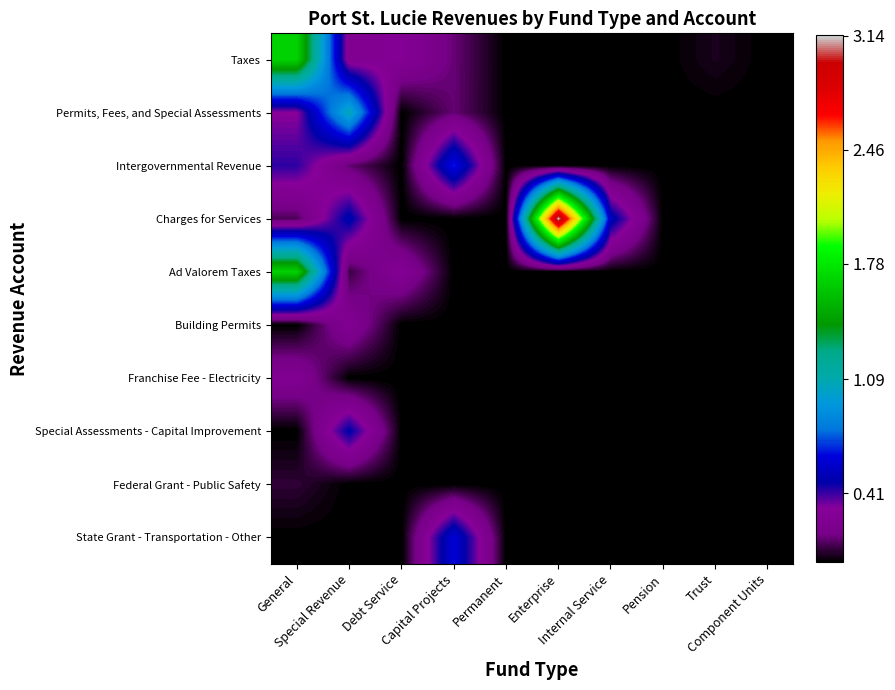

Reading left to right, what are all the values shown in this chart?

Taxes: General=1.7	Special Revenue=0.2	Debt Service=0.3	Capital Projects=0.1	Permanent=0.0	Enterprise=0.0	Internal Service=0.0	Pension=0.0	Trust=0.0	Component Units=0.0
Permits, Fees, and Special Assessments: General=0.3	Special Revenue=1.1	Debt Service=0.0	Capital Projects=0.1	Permanent=0.0	Enterprise=0.0	Internal Service=0.0	Pension=0.0	Trust=0.0	Component Units=0.0
Intergovernmental Revenue: General=0.4	Special Revenue=0.1	Debt Service=0.0	Capital Projects=0.7	Permanent=0.0	Enterprise=0.0	Internal Service=0.0	Pension=0.0	Trust=0.0	Component Units=0.0
Charges for Services: General=0.1	Special Revenue=0.5	Debt Service=0.0	Capital Projects=0.0	Permanent=0.0	Enterprise=3.1	Internal Service=0.5	Pension=0.0	Trust=0.0	Component Units=0.0
Ad Valorem Taxes: General=1.7	Special Revenue=0.1	Debt Service=0.3	Capital Projects=0.0	Permanent=0.0	Enterprise=0.0	Internal Service=0.0	Pension=0.0	Trust=0.0	Component Units=0.0
Building Permits: General=0.0	Special Revenue=0.3	Debt Service=0.0	Capital Projects=0.0	Permanent=0.0	Enterprise=0.0	Internal Service=0.0	Pension=0.0	Trust=0.0	Component Units=0.0
Franchise Fee - Electricity: General=0.3	Special Revenue=0.0	Debt Service=0.0	Capital Projects=0.0	Permanent=0.0	Enterprise=0.0	Internal Service=0.0	Pension=0.0	Trust=0.0	Component Units=0.0
Special Assessments - Capital Improvement: General=0.0	Special Revenue=0.5	Debt Service=0.0	Capital Projects=0.0	Permanent=0.0	Enterprise=0.0	Internal Service=0.0	Pension=0.0	Trust=0.0	Component Units=0.0
Federal Grant - Public Safety: General=0.1	Special Revenue=0.0	Debt Service=0.0	Capital Projects=0.0	Permanent=0.0	Enterprise=0.0	Internal Service=0.0	Pension=0.0	Trust=0.0	Component Units=0.0
State Grant - Transportation - Other: General=0.0	Special Revenue=0.0	Debt Service=0.0	Capital Projects=0.6	Permanent=0.0	Enterprise=0.0	Internal Service=0.0	Pension=0.0	Trust=0.0	Component Units=0.0